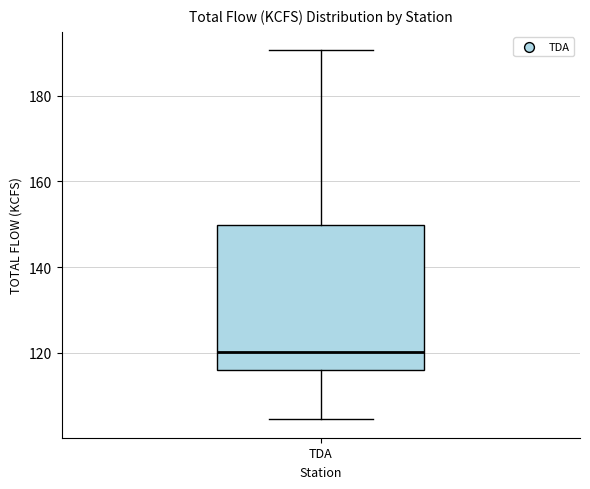

Where does the lower whisker of the box for TDA end on the y-axis? The values are not printed on the chart, so give them approximately, as read against the axis.

104